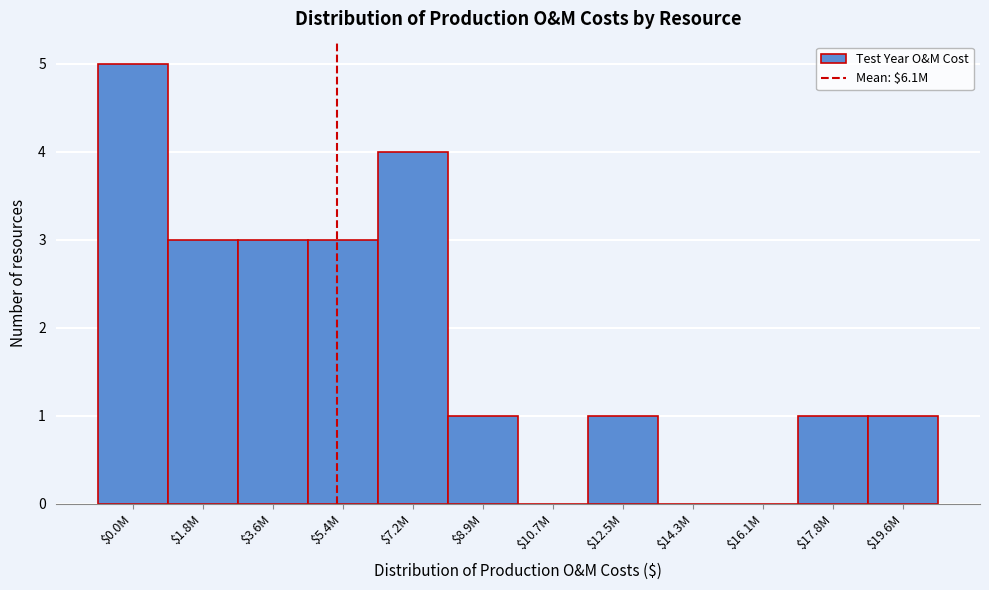

What is the sum of all values?

22